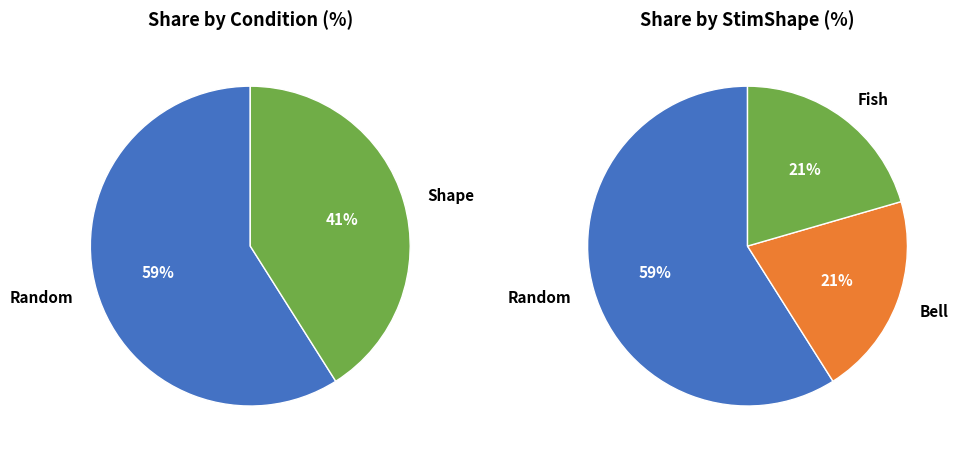

How many segments does this pie chart have?

2